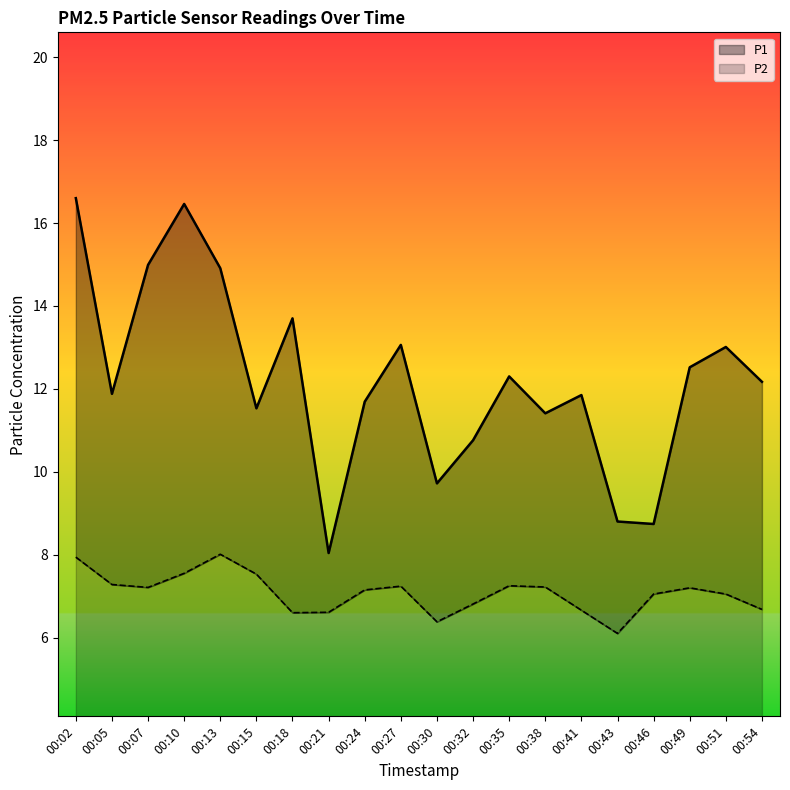

True or false: P1 has a value of 12.2 at 00:54.

True